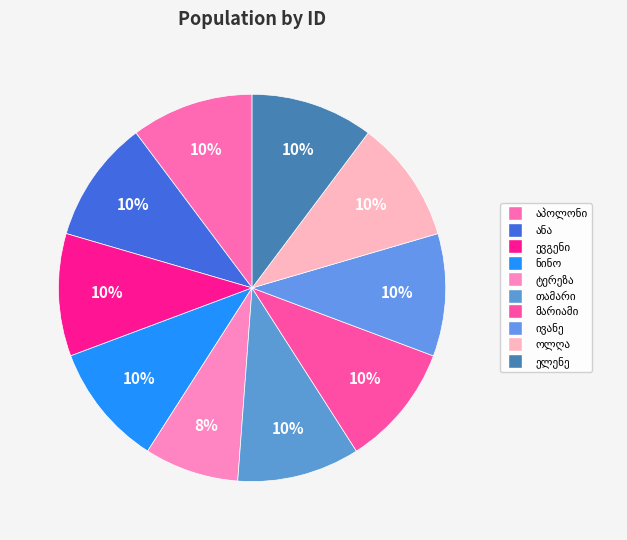

To the nearest percent, what is the combined percentage of ტერეზა თოხაძე and ნინო საყვარელიძე?

18%